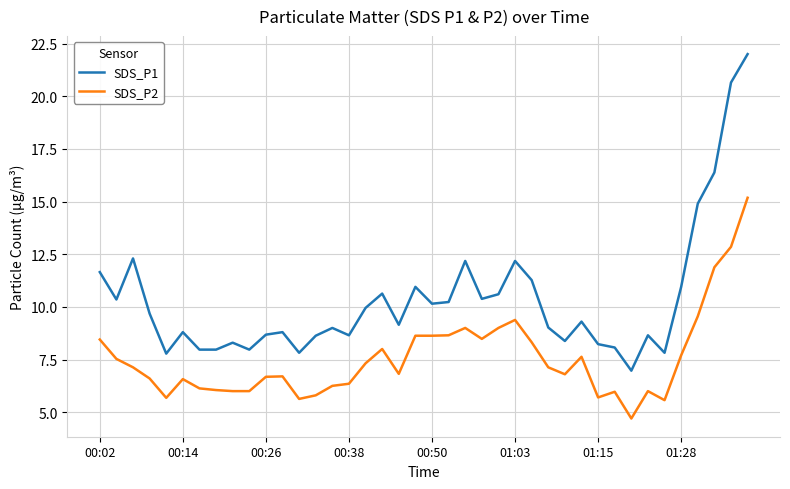

What is the maximum value shown in the chart?

22.0